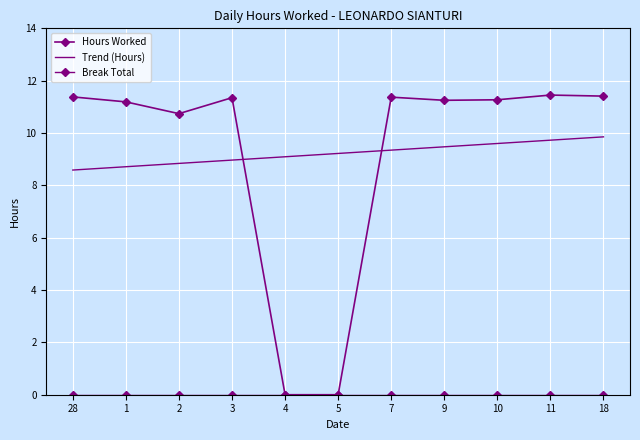

Which has a higher value, 4 or 5?

4